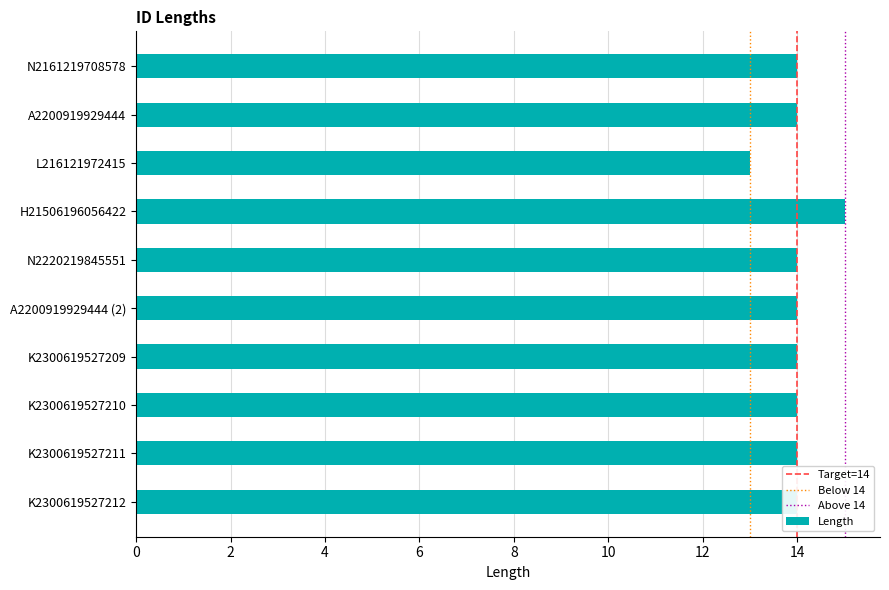

The chart shows a value of 15 at H21506196056422. True or false?

True